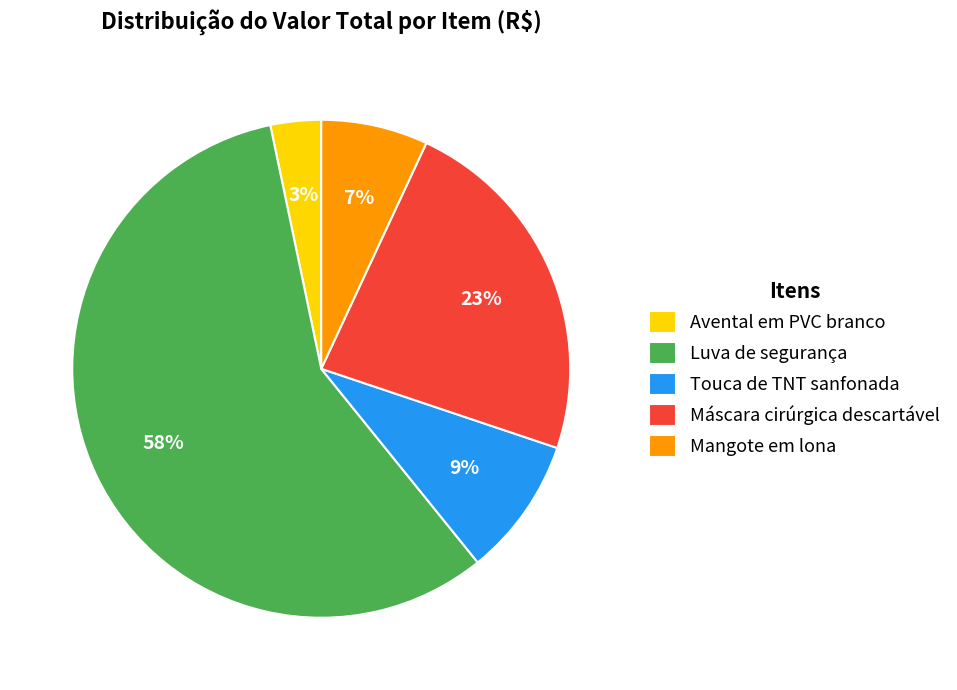

To the nearest percent, what is the combined percentage of Máscara cirúrgica descartável and Touca de TNT sanfonada?

32%